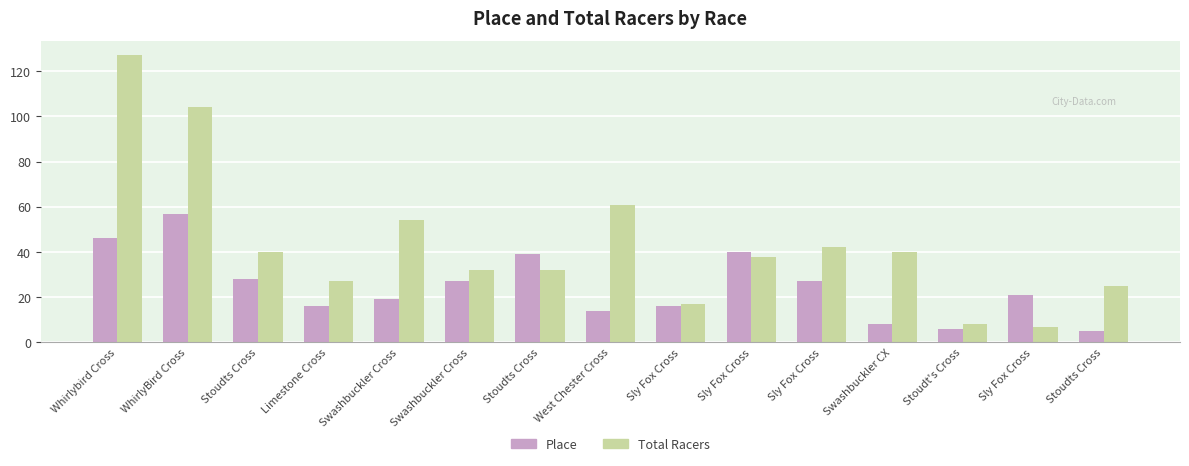

Which series changed the most between Stoudts Cross and Limestone Cross?

Total Racers